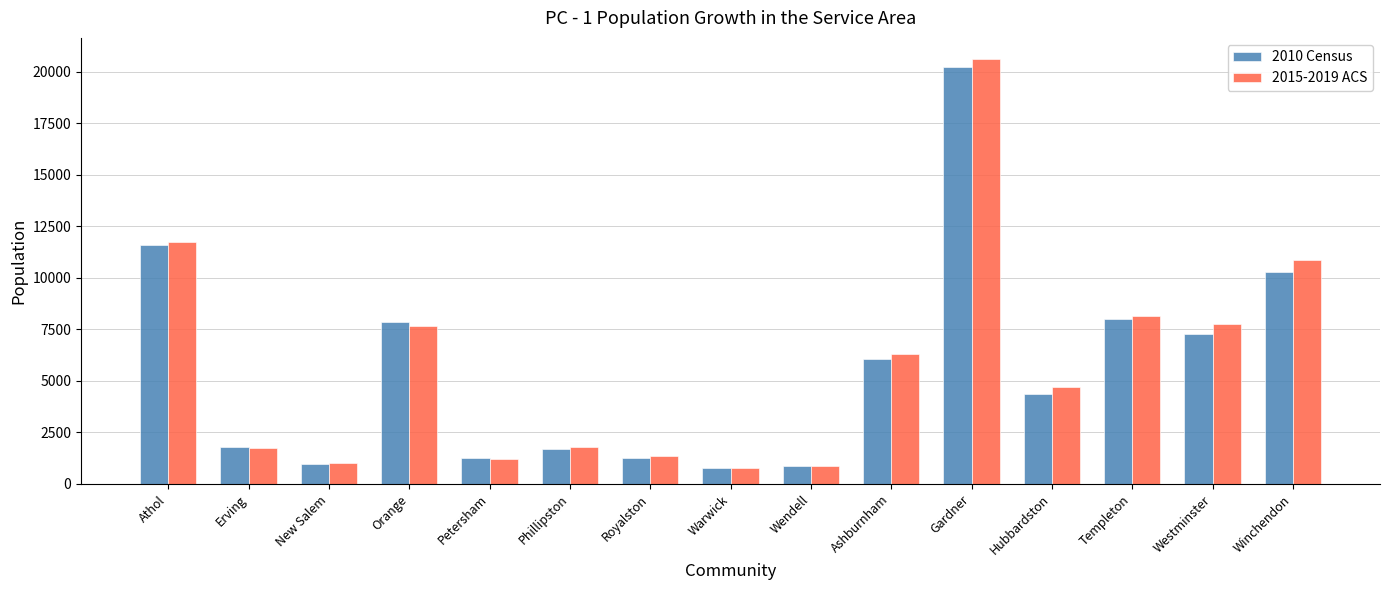

What is the value of the 2010 Census bar at the 5th from the left?

1234